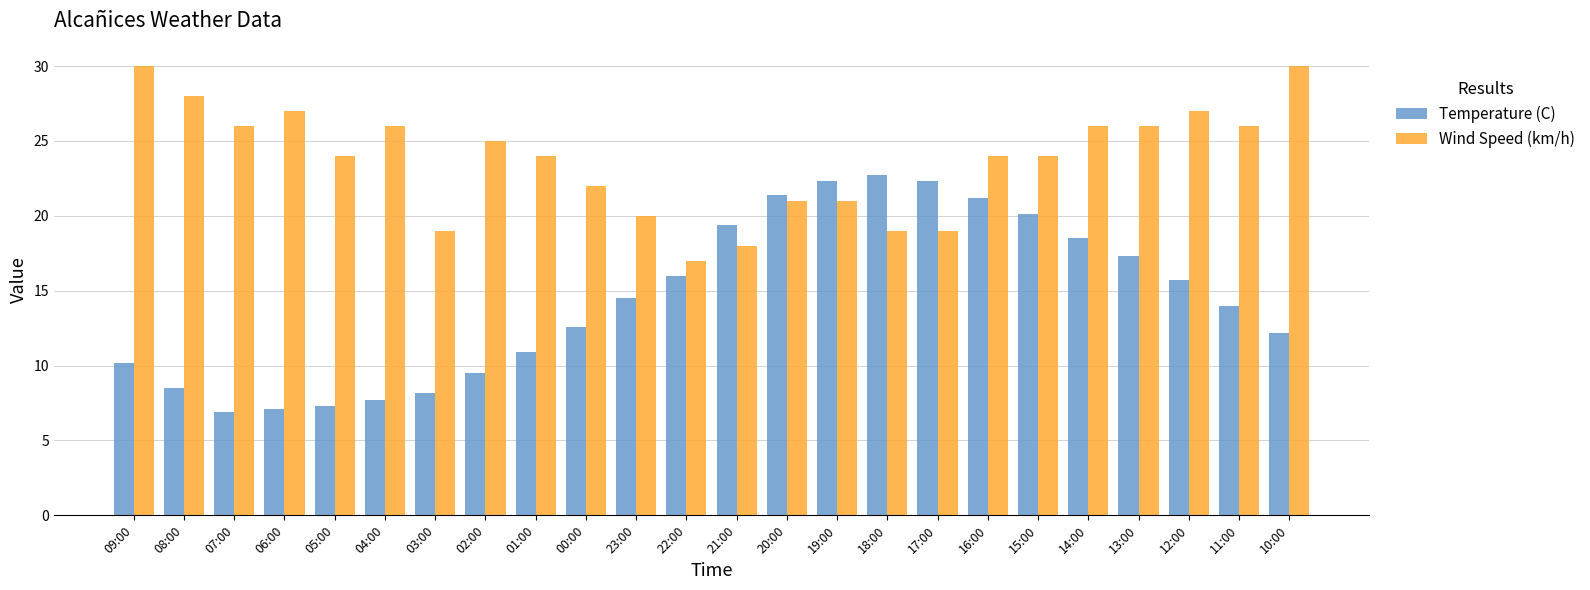

Which series has the widest spread of values?

Temperature (C)